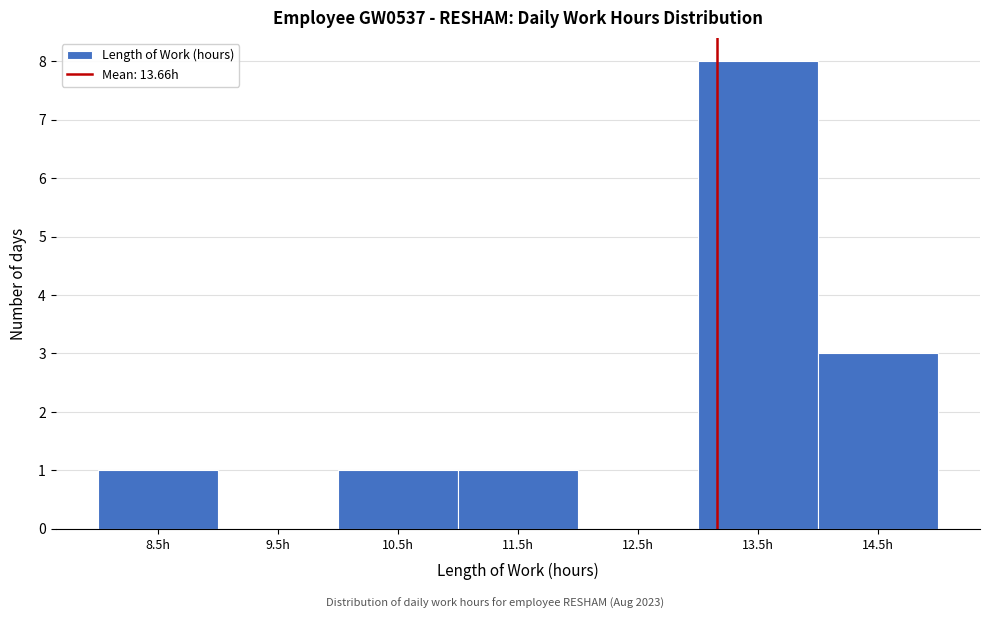

Reading left to right, list all the values displayed in this chart.

8.5h=1	9.5h=0	10.5h=1	11.5h=1	12.5h=0	13.5h=8	14.5h=3